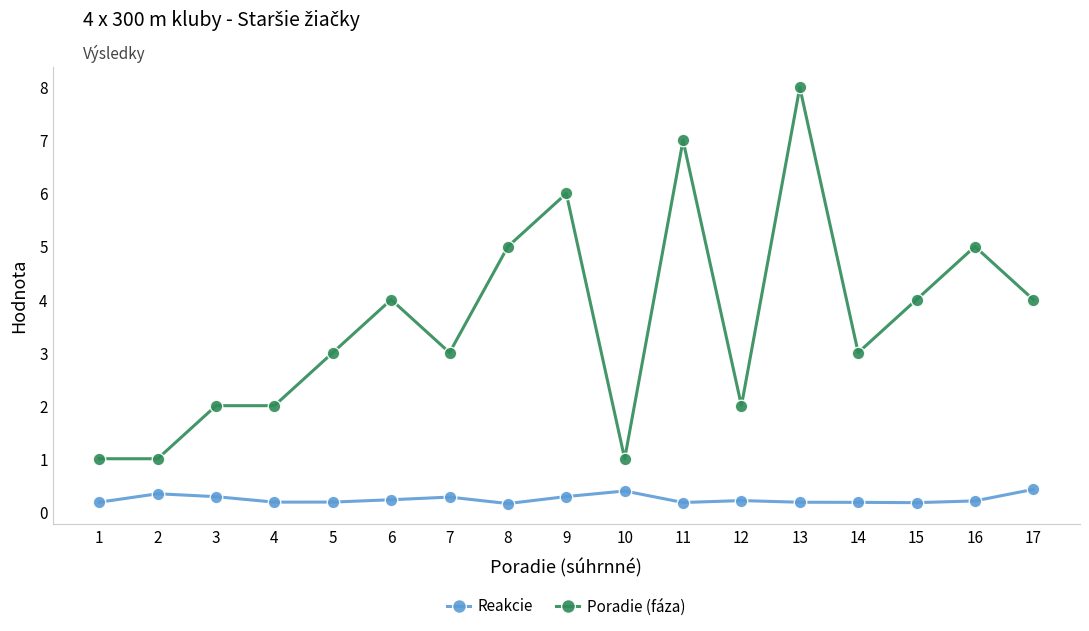

Reading left to right, what are all the values shown in this chart?

Reakcie: 1=0.2	2=0.3	3=0.3	4=0.2	5=0.2	6=0.2	7=0.3	8=0.2	9=0.3	10=0.4	11=0.2	12=0.2	13=0.2	14=0.2	15=0.2	16=0.2	17=0.4
Poradie (fáza): 1=1.0	2=1.0	3=2.0	4=2.0	5=3.0	6=4.0	7=3.0	8=5.0	9=6.0	10=1.0	11=7.0	12=2.0	13=8.0	14=3.0	15=4.0	16=5.0	17=4.0